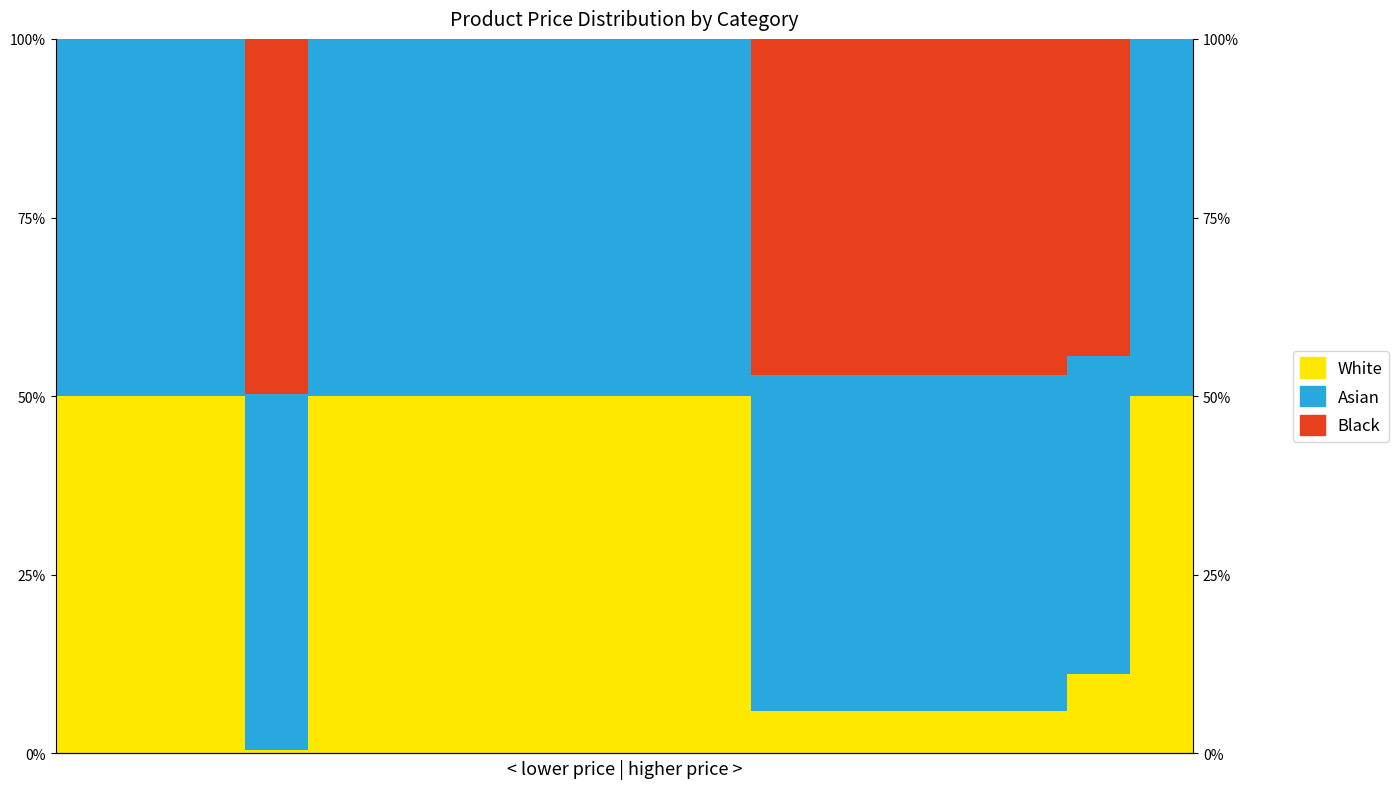

What is the total value across all series at 3?

100.0